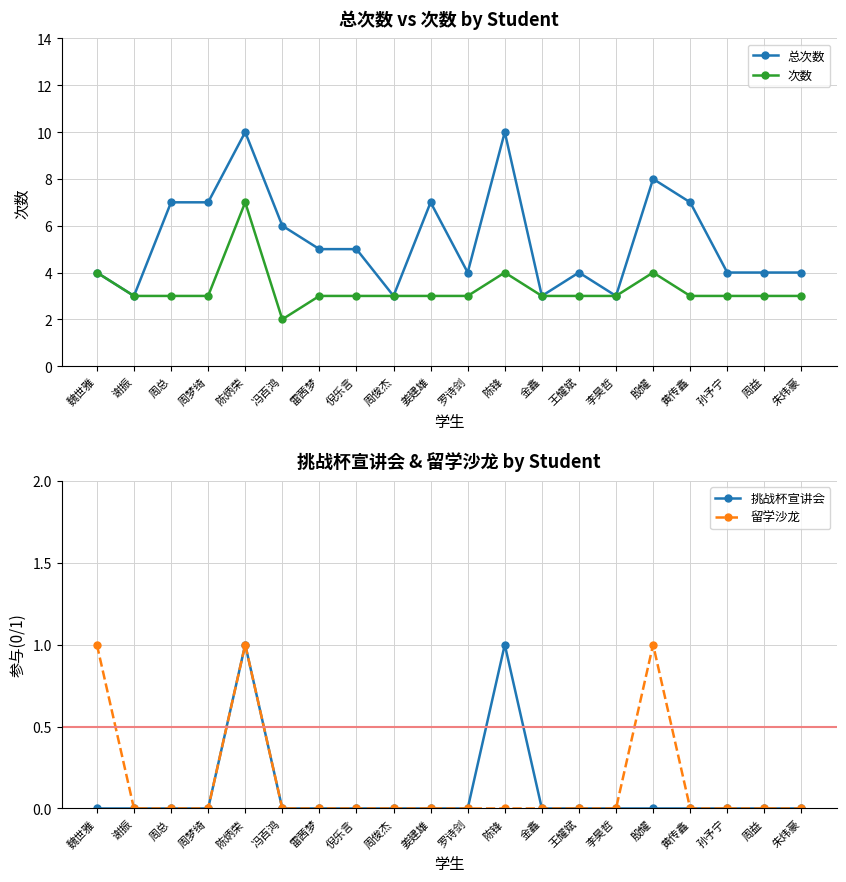

What are all the series names shown in the legend?

总次数, 次数, 挑战杯宣讲会, 留学沙龙